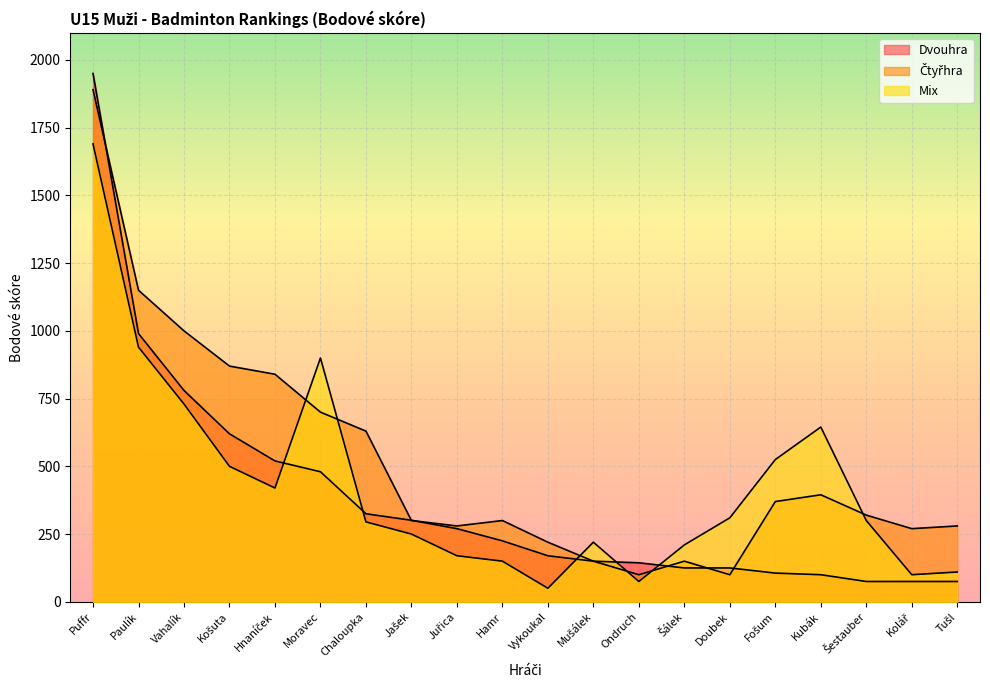

What is the average value of the Čtyřhra series?

516